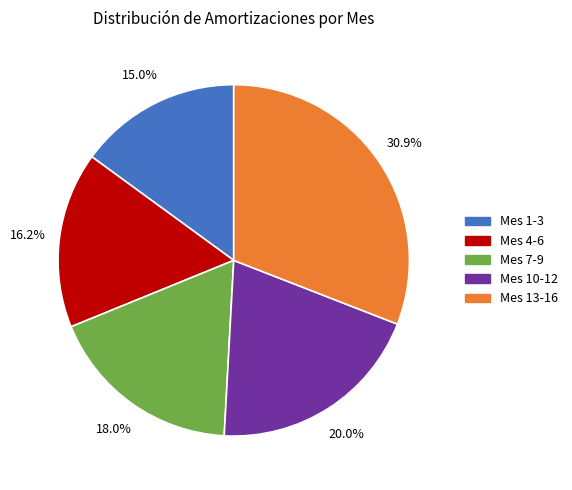

What portion of the pie excludes Mes 1-3?

85.0%